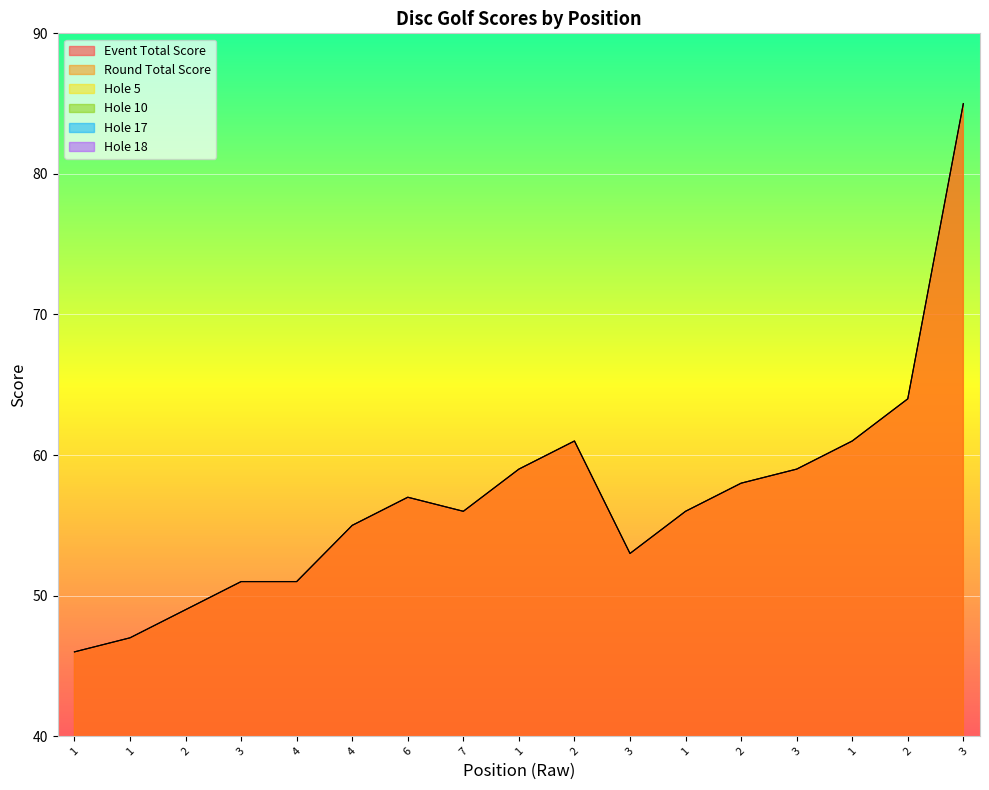

Which has a higher value, 2 or 3?

2